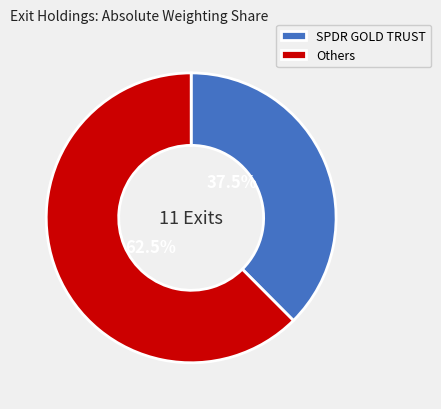

Which slice is the largest?

Others